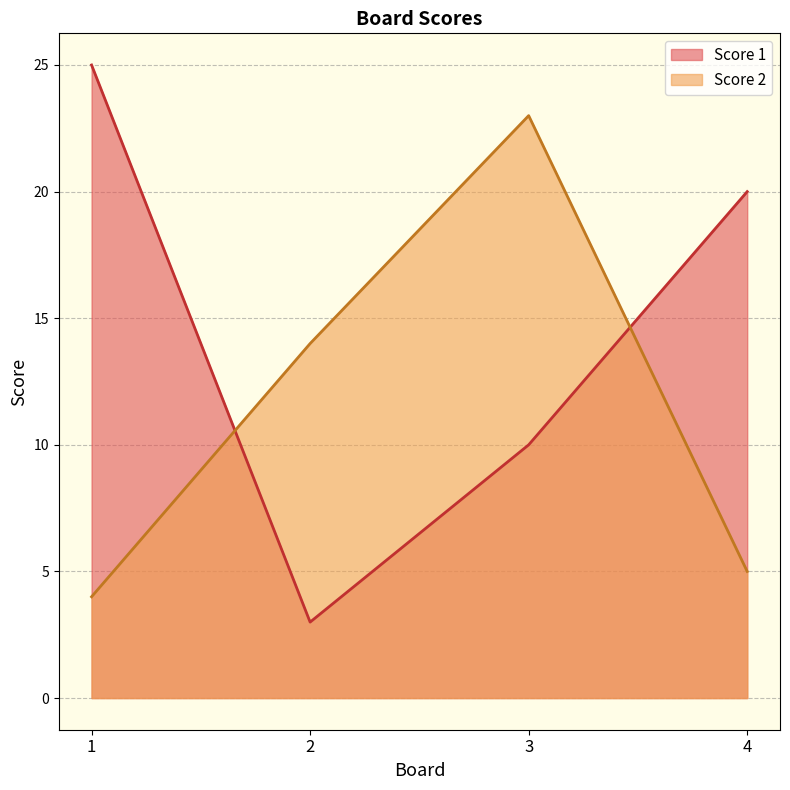

Reading left to right, extract all data points from this chart.

Score 1: 25	3	10	20
Score 2: 4	14	23	5